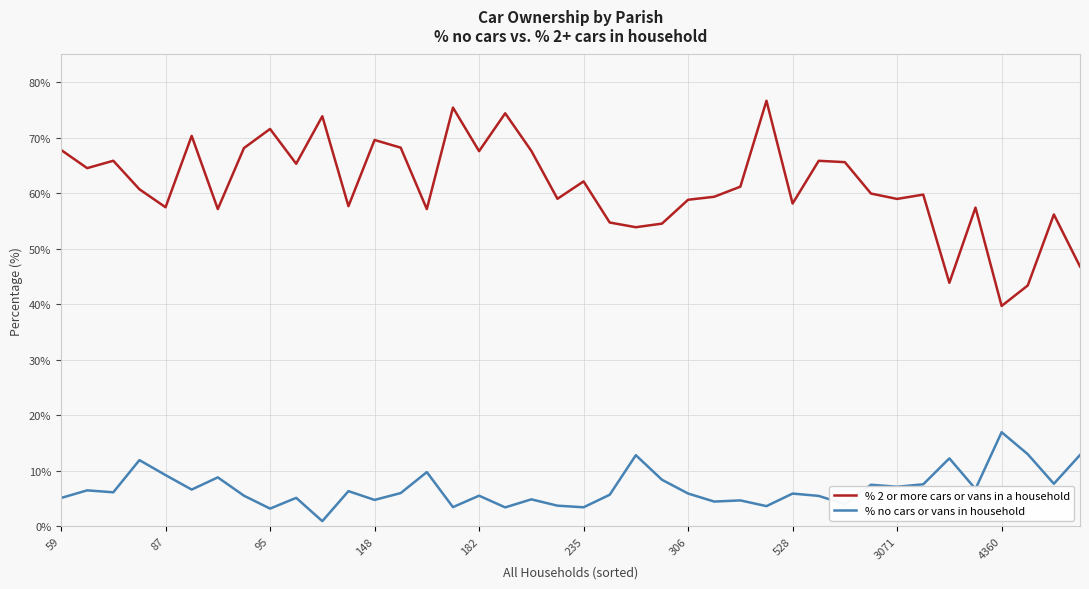

How many series are shown in this chart?

2